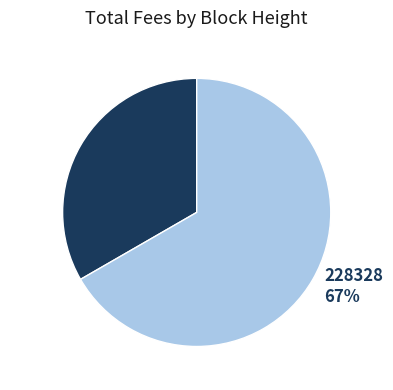

What is the smallest slice in the pie chart?

228344